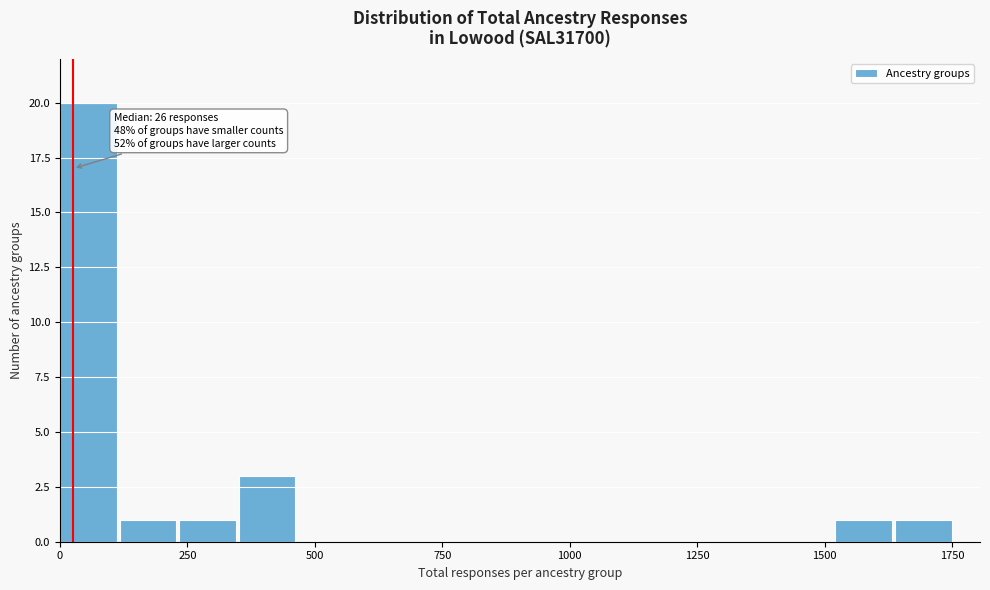

Read against the x-axis, roughly where is the centre of the tallest bar?

50